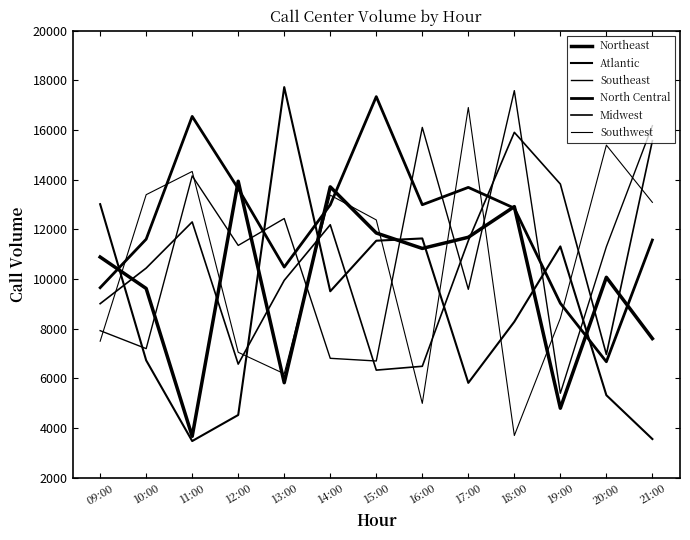

How many lines are shown in the chart?

6